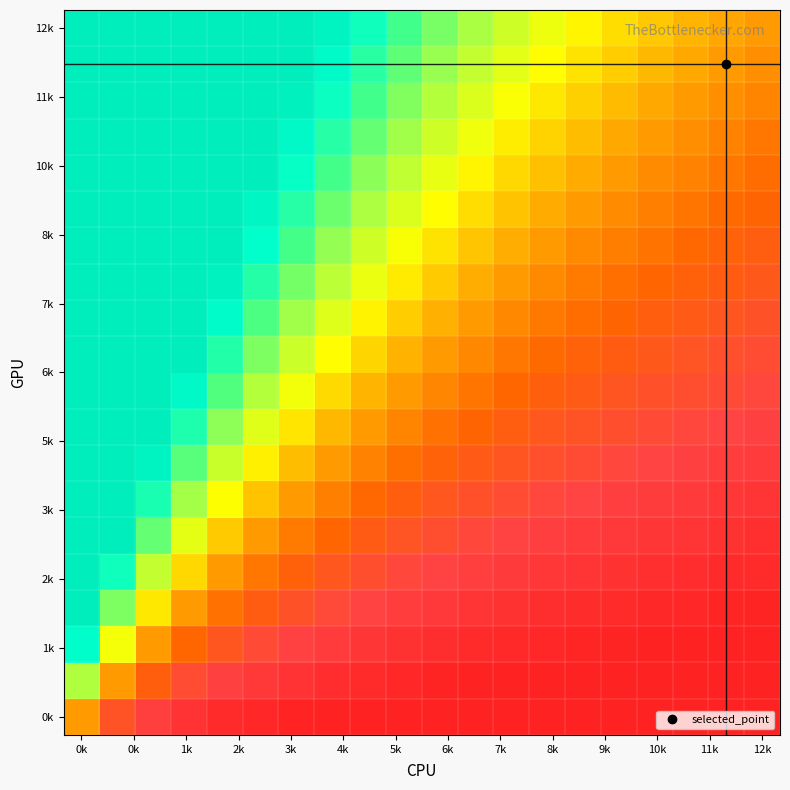

How many data points does each series have?

20